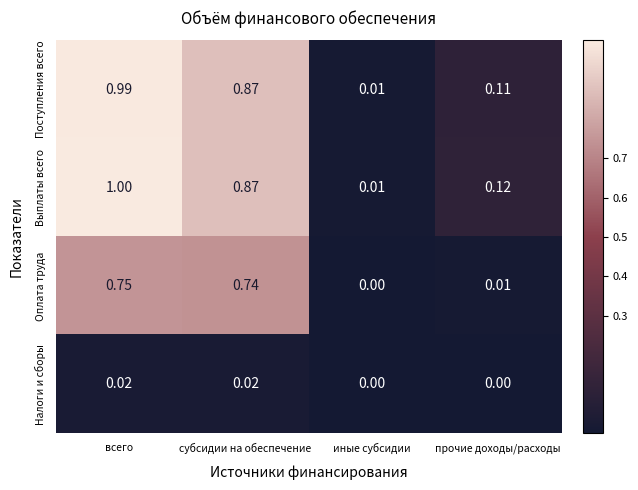

At which label is Оплата труда closest to 0?

иные субсидии